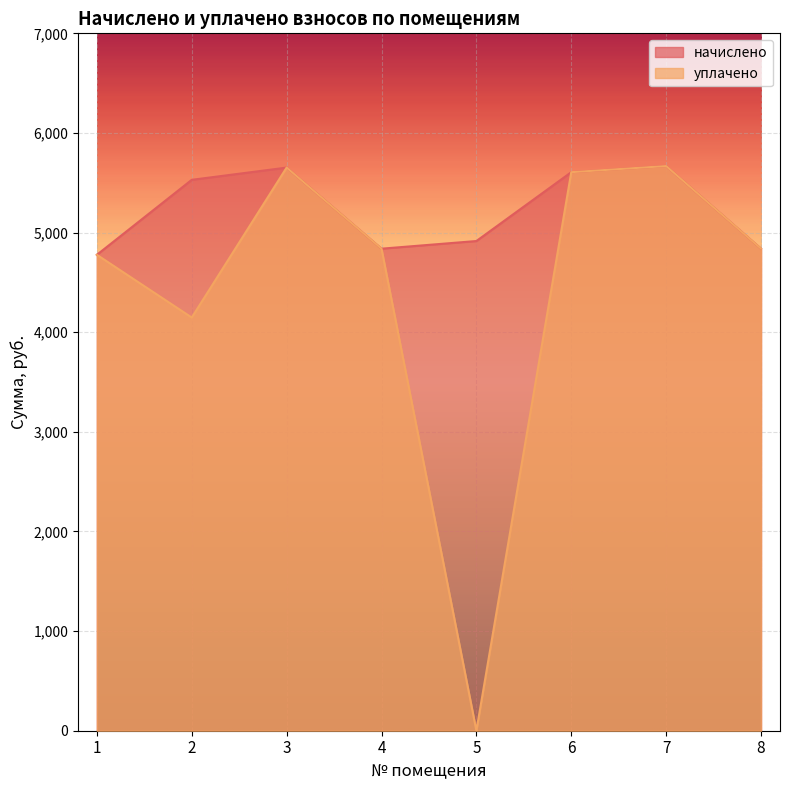

How many lines are shown in the chart?

2